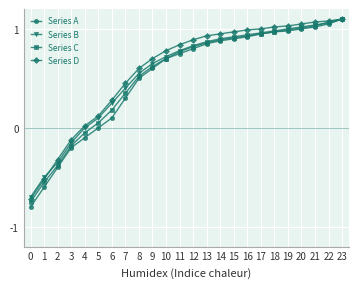

What is the lowest value of the Series D series?

-0.7